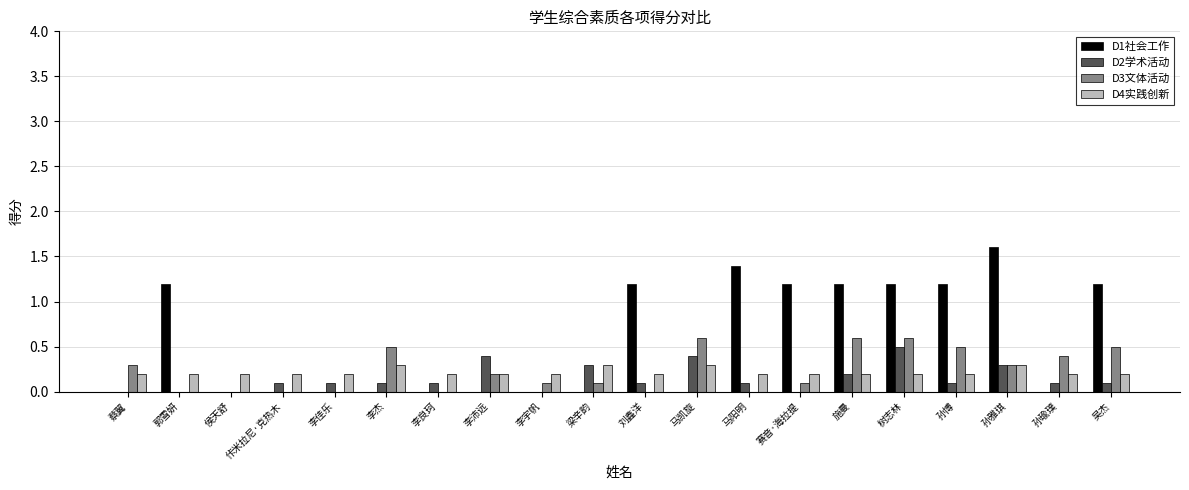

Count the number of data series in this chart.

4